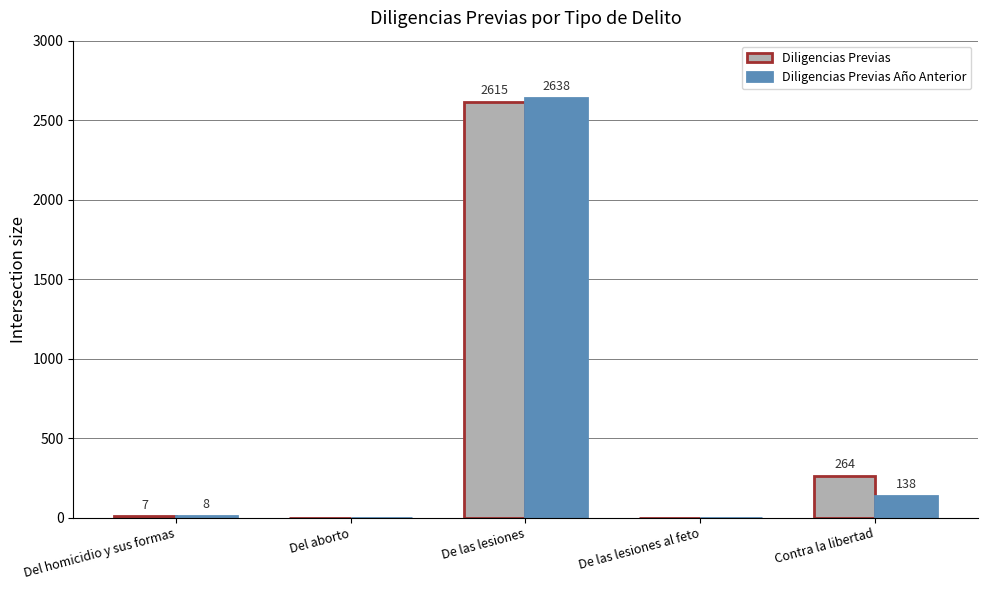

How many series are shown in this chart?

2